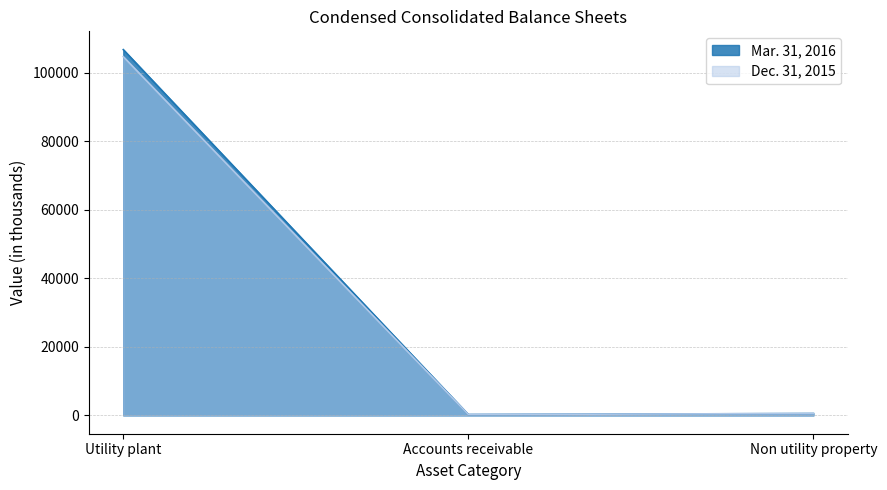

What position from the left is Non utility property?

3